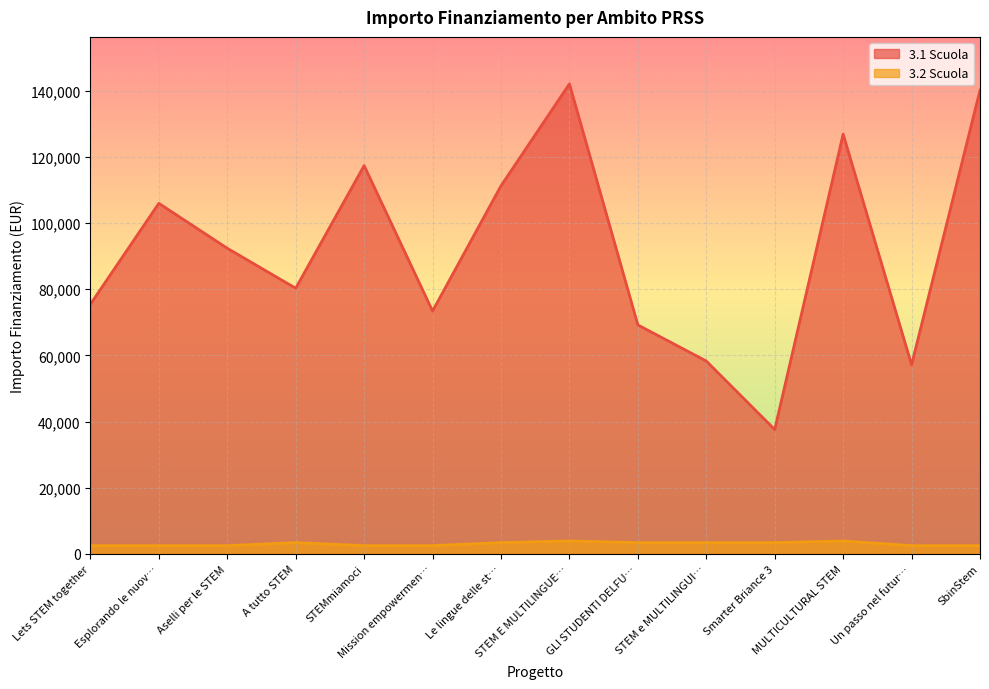

How many distinct data groups are displayed?

2